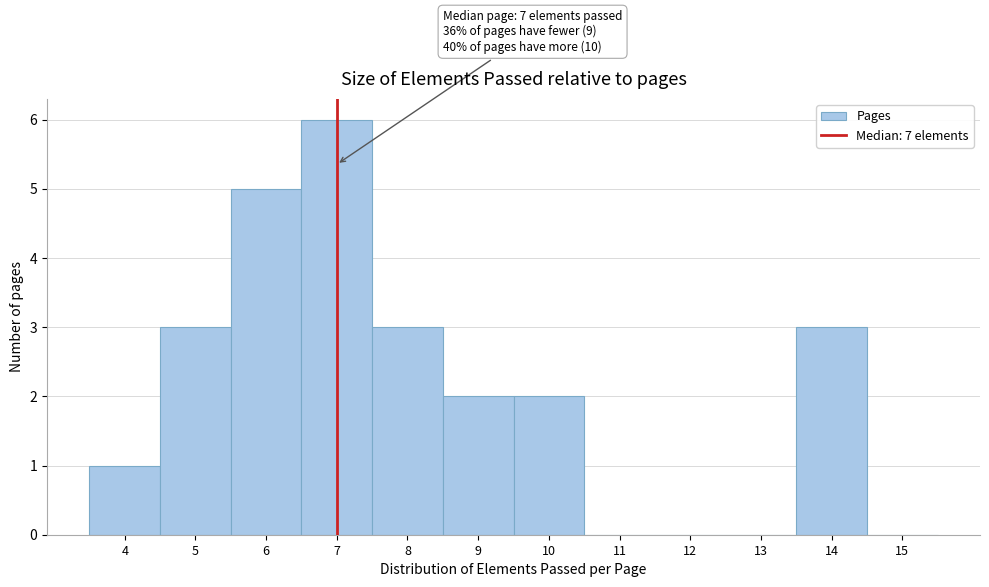

Over which range of the x-axis is the bar tallest?

6.5 to 7.5